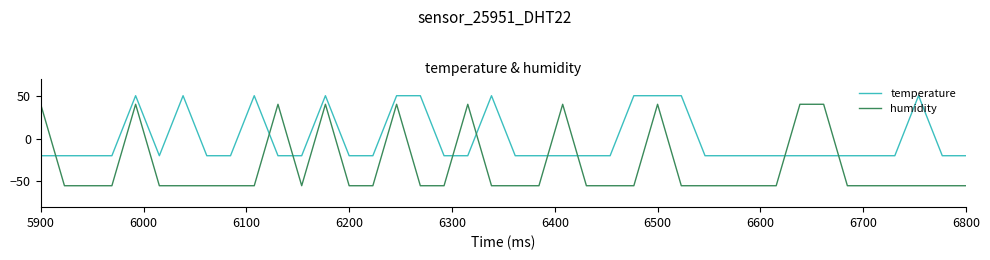

Rank the series by their average value, from highest to lowest.

temperature, humidity